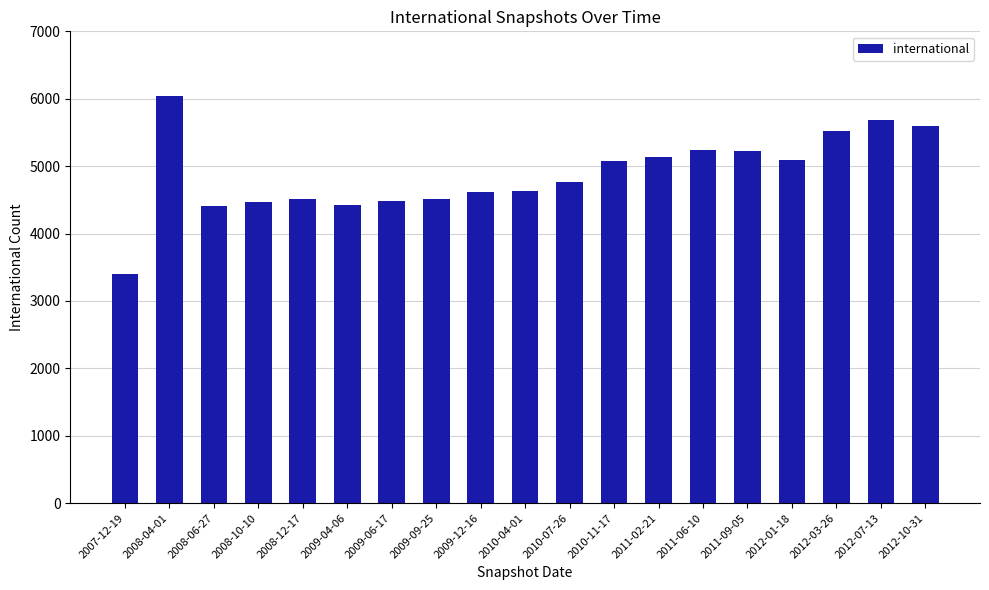

What is the label of the 13th bar from the right?

2009-06-17